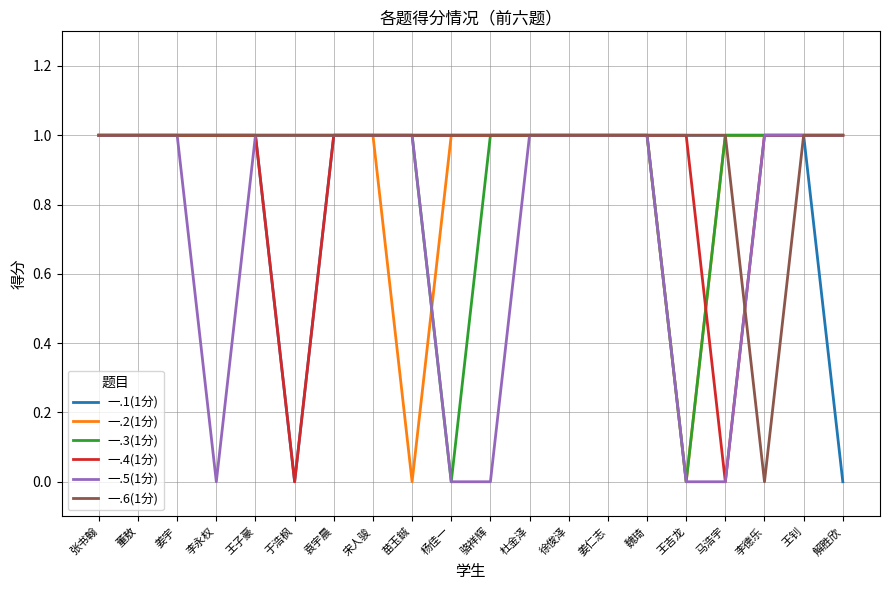

Between 李永权 and 宋人骏, which series saw the biggest shift?

一.5(1分)